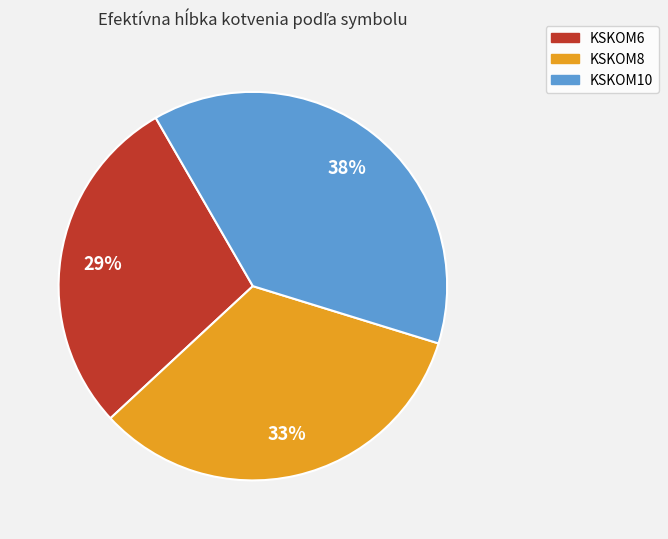

How many segments does this pie chart have?

3